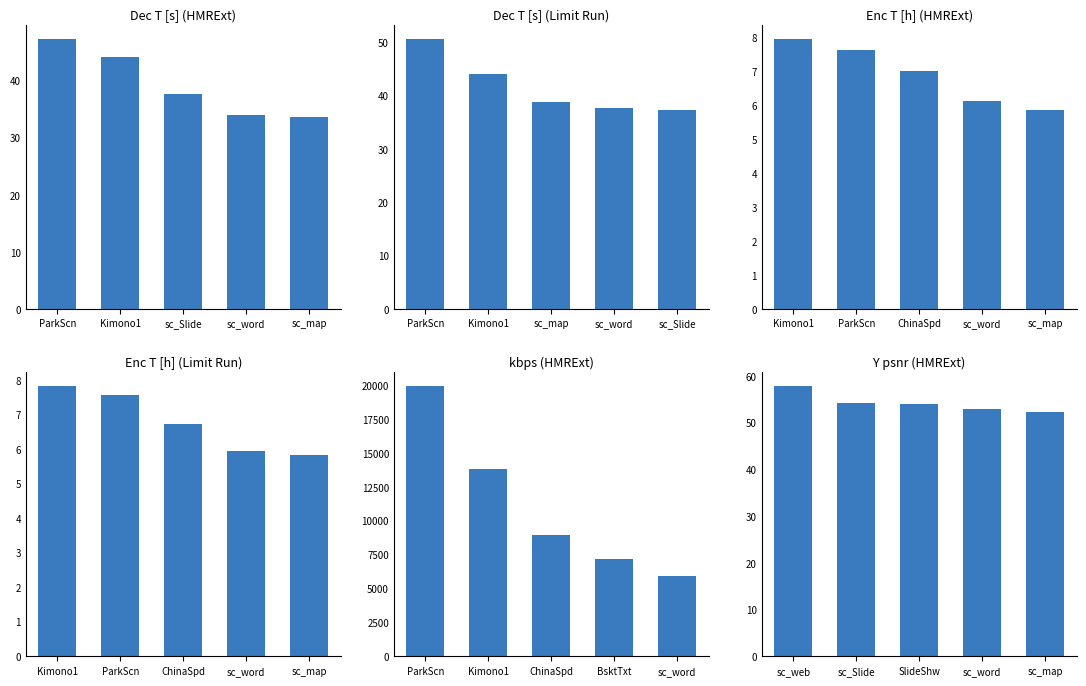

What is the minimum value for Dec T [s] (HMRExt)?

33.7